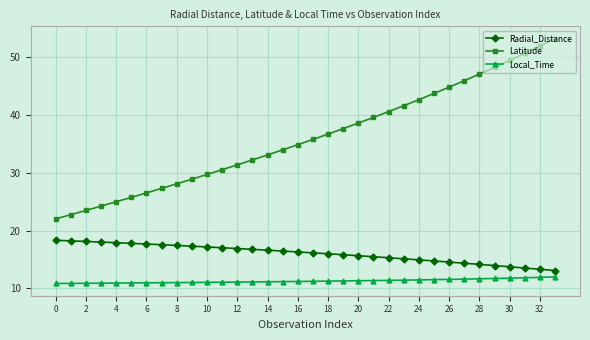

True or false: Radial_Distance and Local_Time intersect in this chart.

False